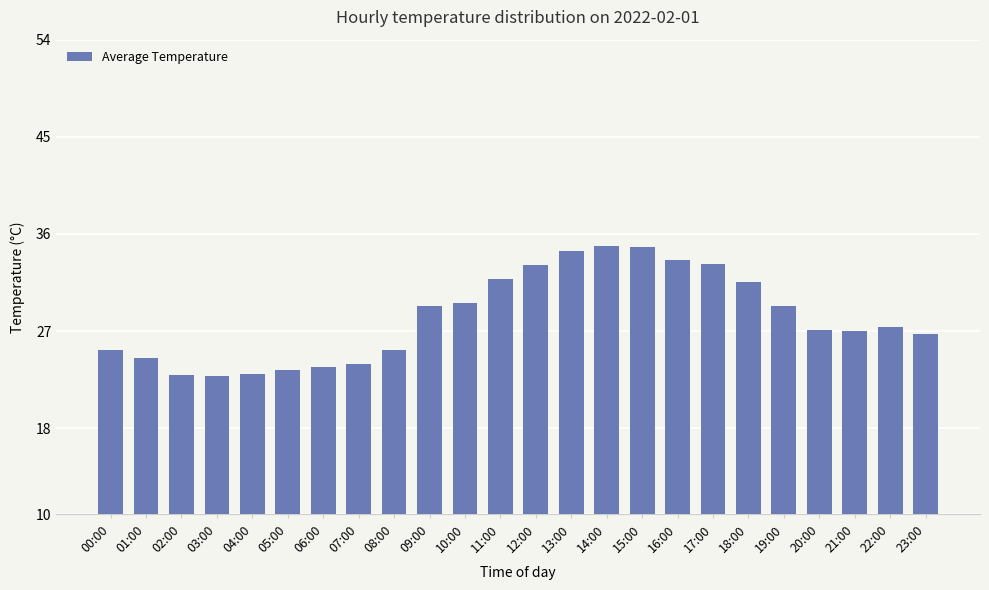

What is the label of the 13th bar from the left?

12:00